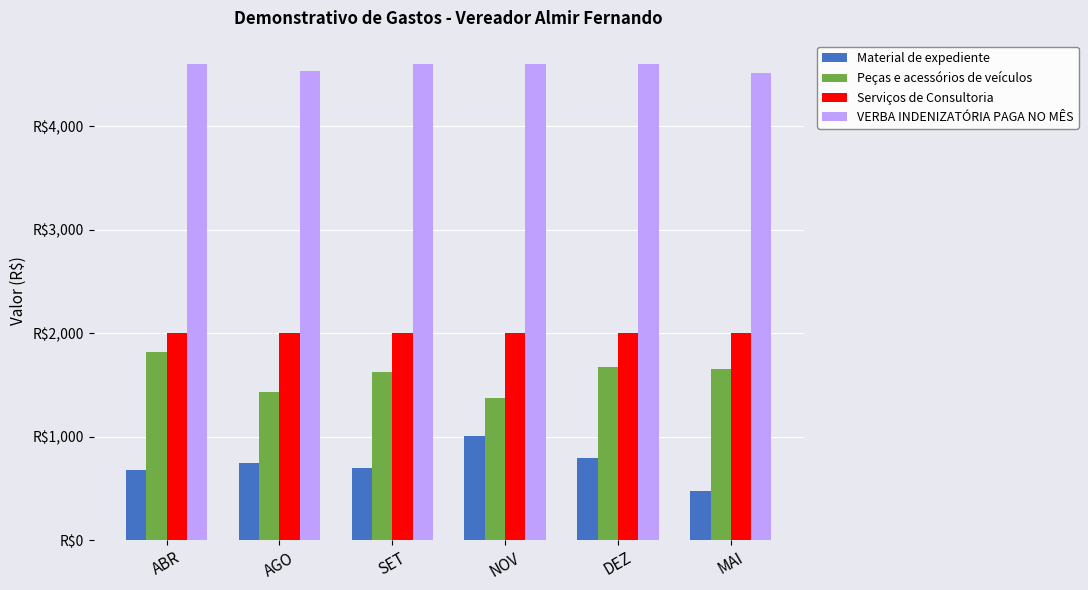

At AGO, list the series in order from smallest to largest.

Material de expediente, Peças e acessórios de veículos, Serviços de Consultoria, VERBA INDENIZATÓRIA PAGA NO MÊS